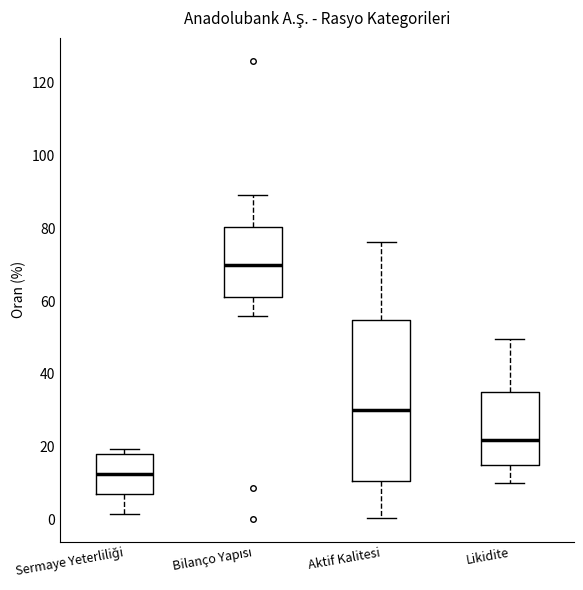

Reading left to right, read every box against the y-axis: the position of its median line, the range the box covers, and the ends of its whiskers. The values are not printed on the chart, so give them approximately, as read against the axis.

Sermaye Yeterliliği: median 12, box 6 to 18, whiskers 2 to 20
Bilanço Yapısı: median 70, box 62 to 80, whiskers 56 to 90
Aktif Kalitesi: median 30, box 10 to 54, whiskers 0 to 76
Likidite: median 22, box 14 to 36, whiskers 10 to 50